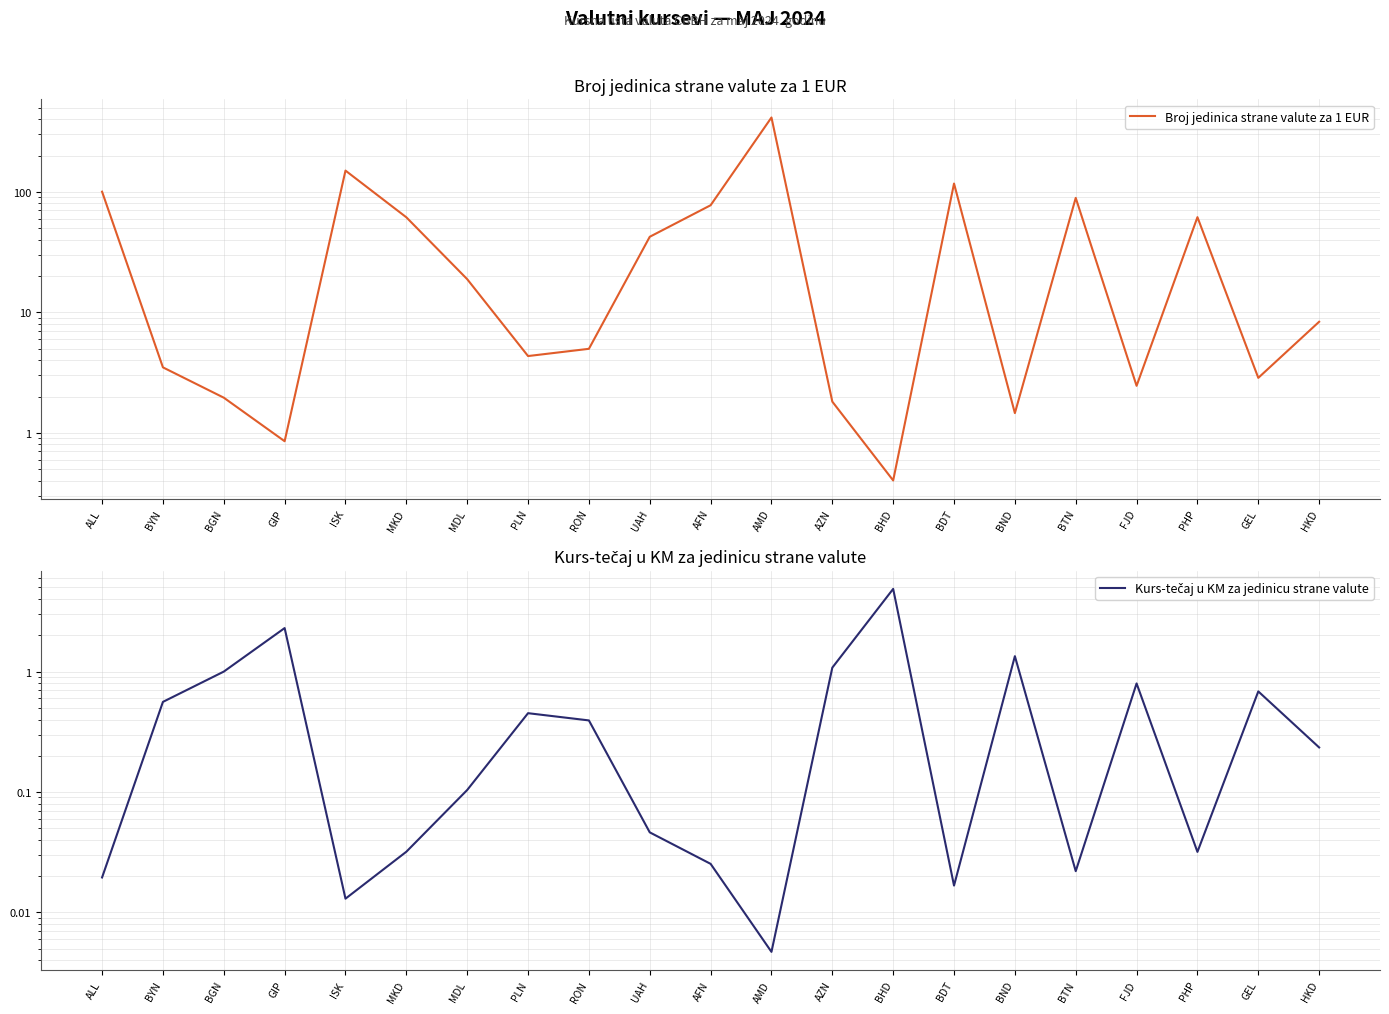

What is the label of the 8th point from the right?

BHD